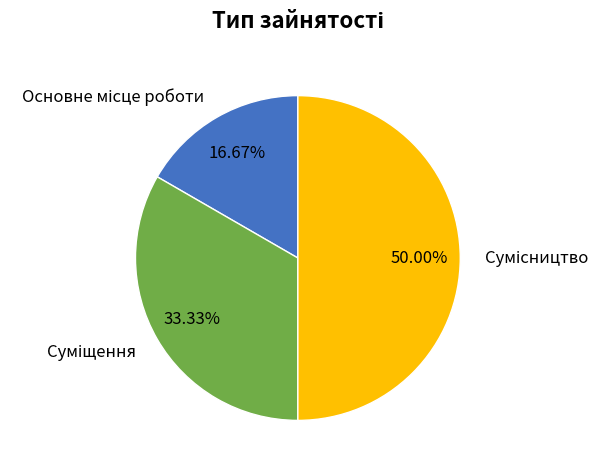

How many segments does this pie chart have?

3